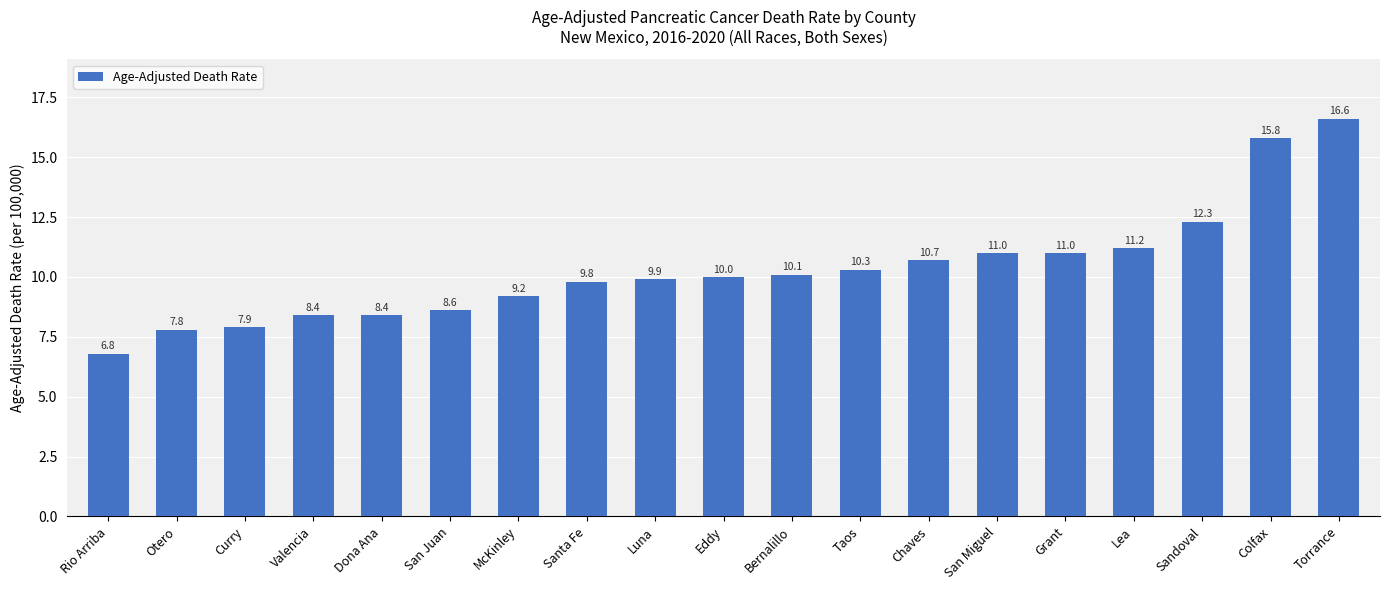

What is the ratio of the value at Bernalillo to the value at Chaves?

0.9